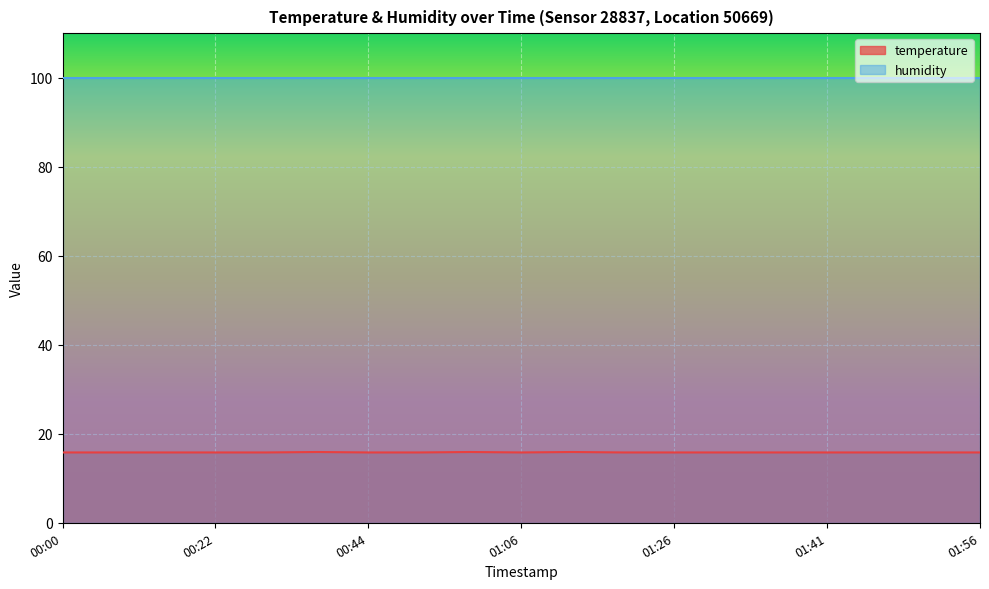

Count the number of categories in the chart.

19